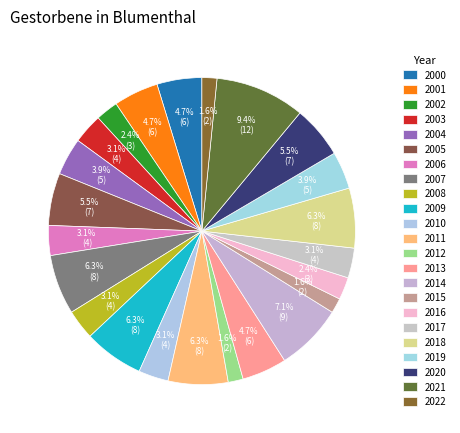

To the nearest percent, what portion does 2001 represent?

5%